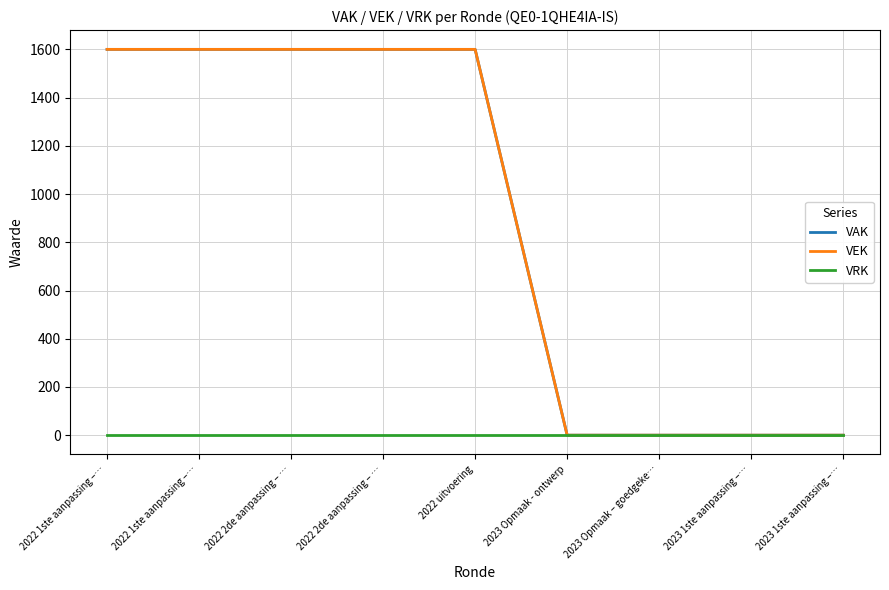

What is the maximum value for VEK?

1600